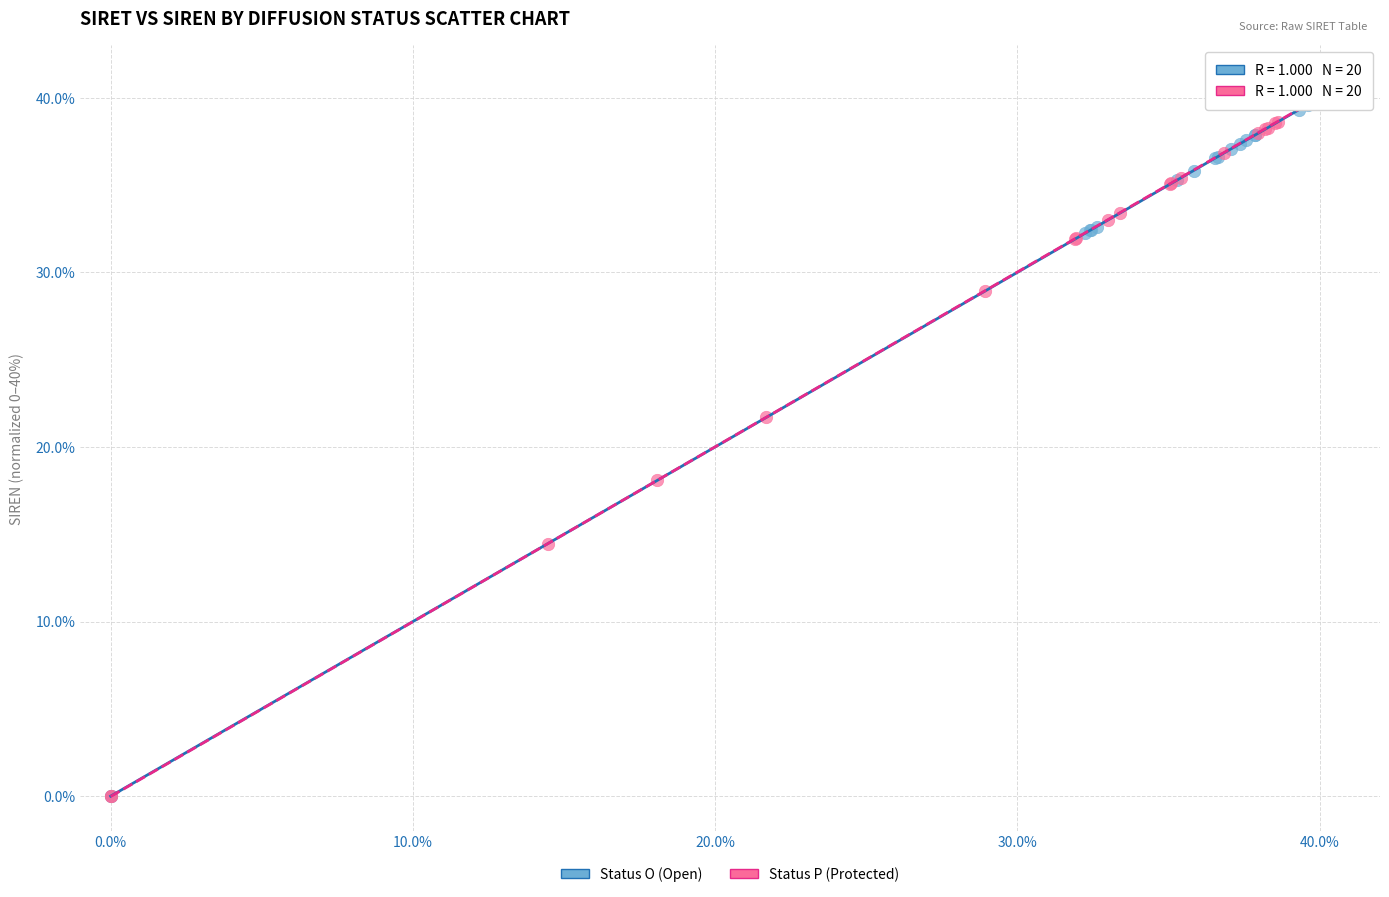

What are all the series names shown in the legend?

Status O (Open), Status P (Protected)